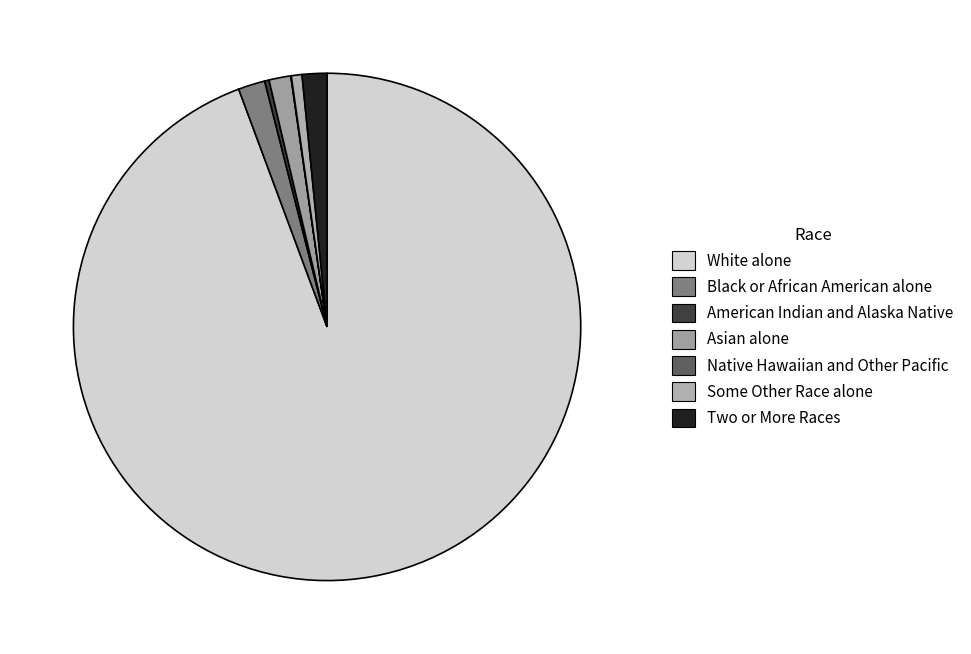

True or false: Some Other Race alone accounts for 1% of the total.

True